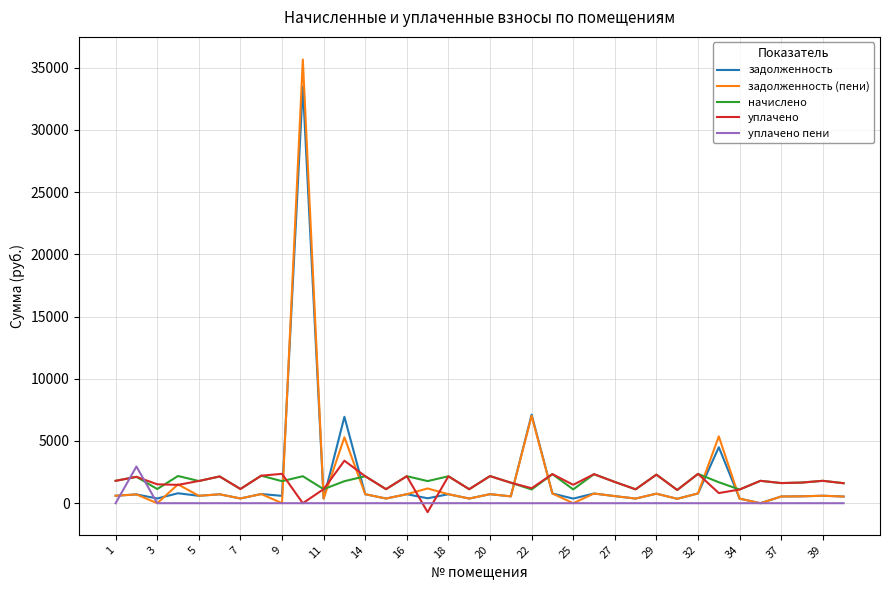

How many values in the начислено series are below 1777?

18